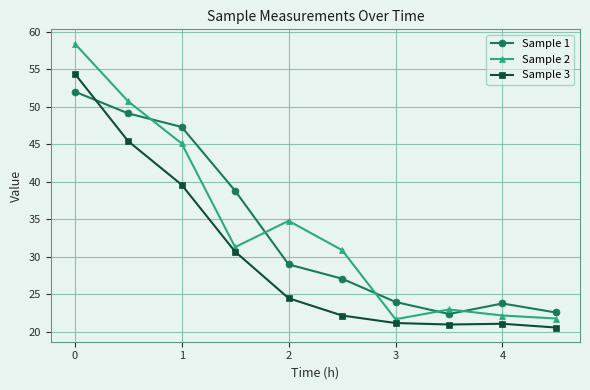

What is the sum of all Sample 1 values?

336.1